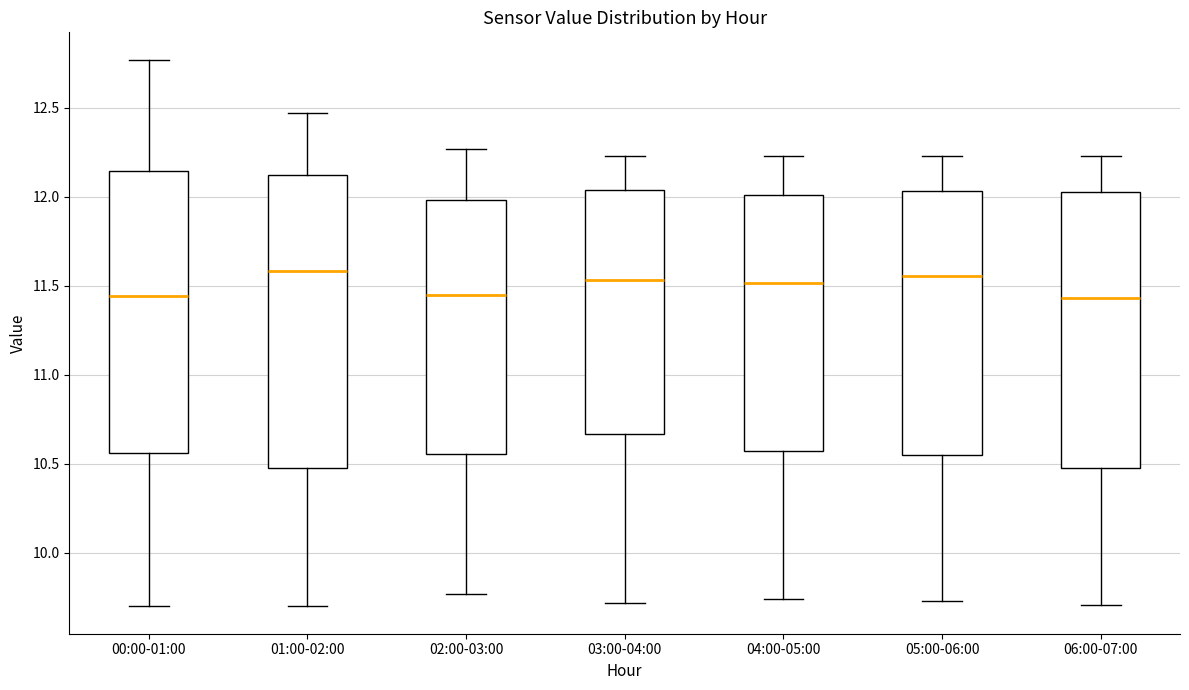

Reading left to right, transcribe this box plot: for each box, give where its median line is, the range the box spans, and where its two whiskers end, as read against the y-axis. The values are not printed on the chart, so give them approximately, as read against the axis.

00:00-01:00: median 11.45, box 10.55 to 12.15, whiskers 9.70 to 12.75
01:00-02:00: median 11.60, box 10.50 to 12.10, whiskers 9.70 to 12.45
02:00-03:00: median 11.45, box 10.55 to 12.00, whiskers 9.75 to 12.25
03:00-04:00: median 11.55, box 10.65 to 12.05, whiskers 9.70 to 12.25
04:00-05:00: median 11.50, box 10.55 to 12.00, whiskers 9.75 to 12.25
05:00-06:00: median 11.55, box 10.55 to 12.05, whiskers 9.75 to 12.25
06:00-07:00: median 11.45, box 10.50 to 12.05, whiskers 9.70 to 12.25